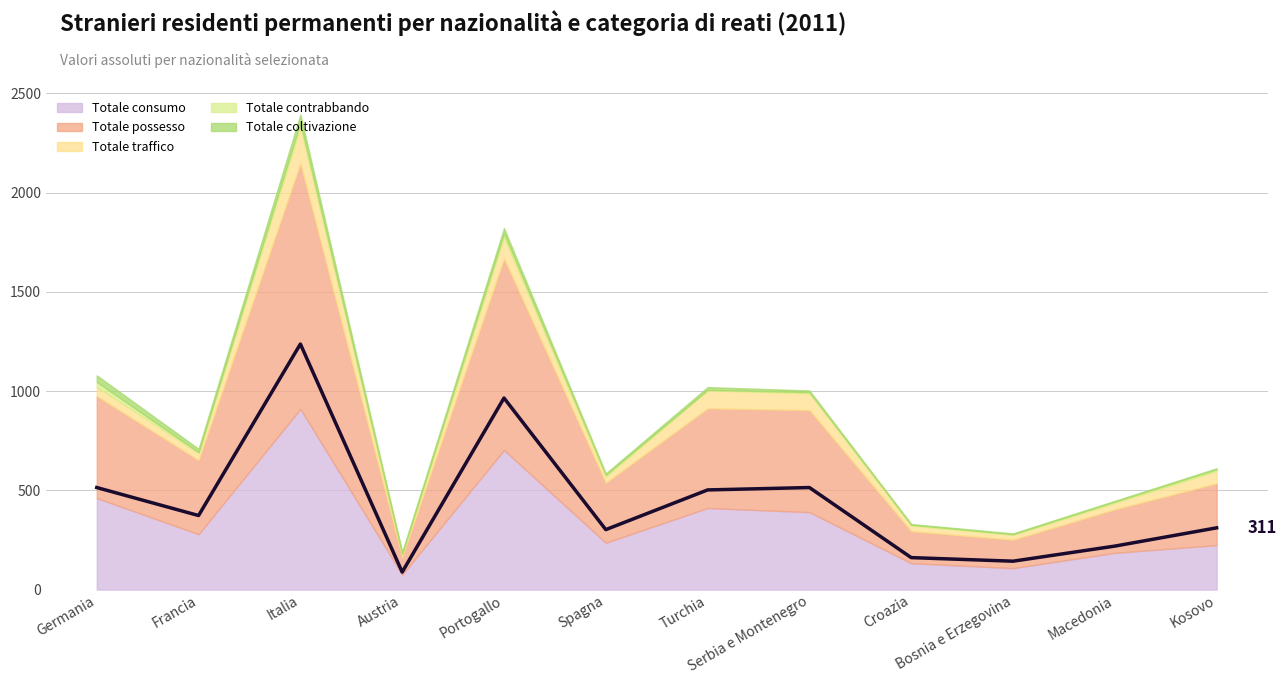

Which series has the largest range (max minus min)?

Totale possesso